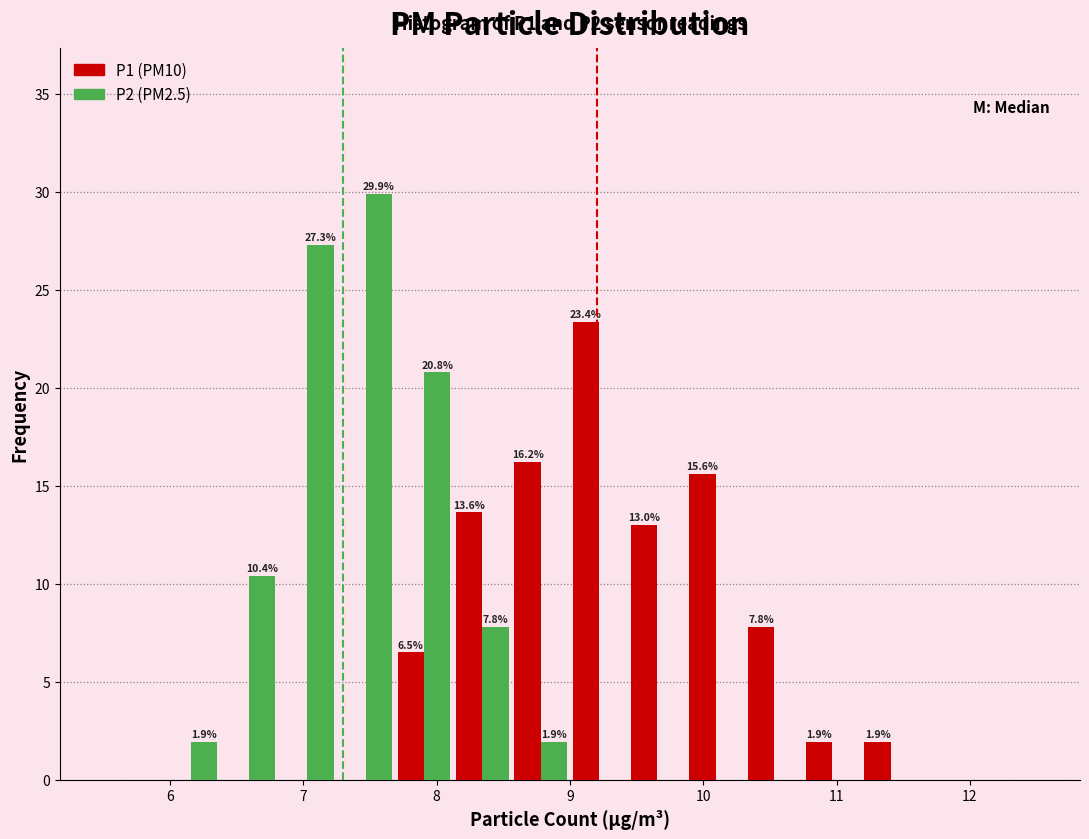

In the P2 (PM2.5) series, which range on the x-axis has the tallest bar?

7.3 to 7.7